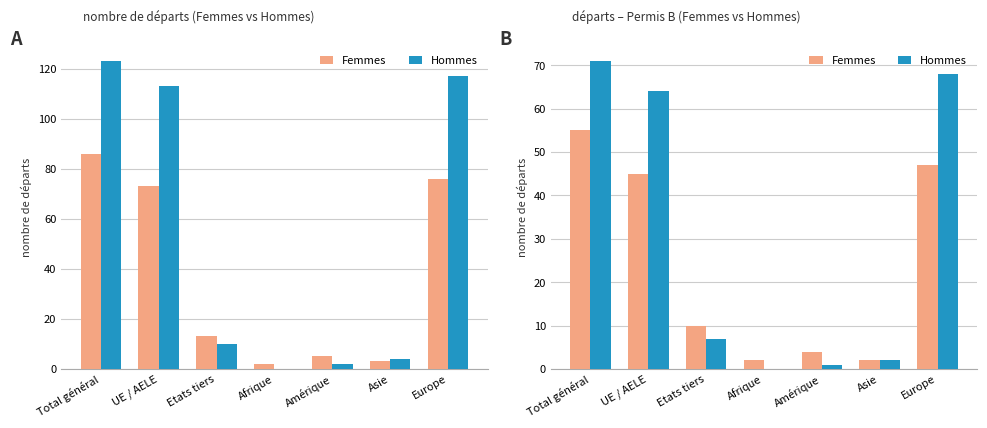

The Femmes series shows 2 at Afrique. True or false?

True